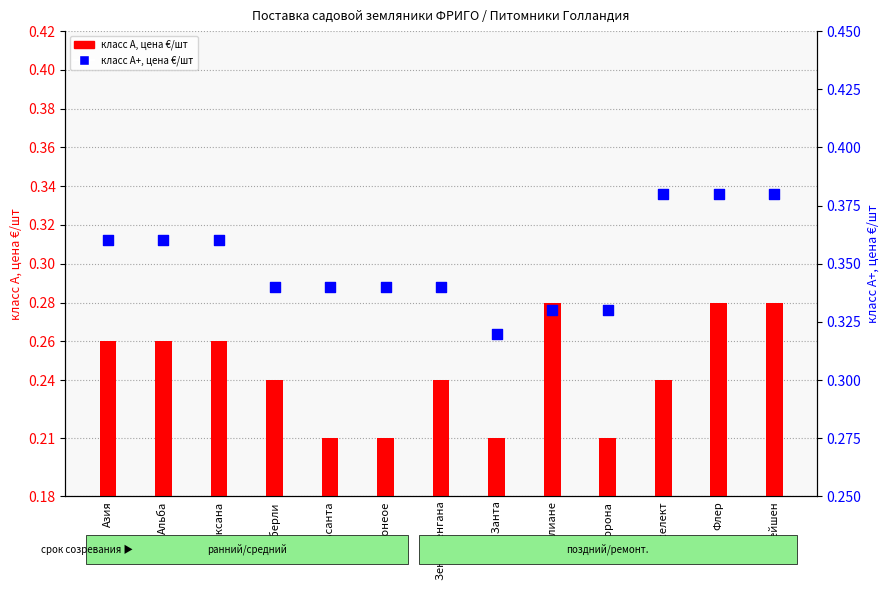

What is the total value across all series at Хонеое?

0.6